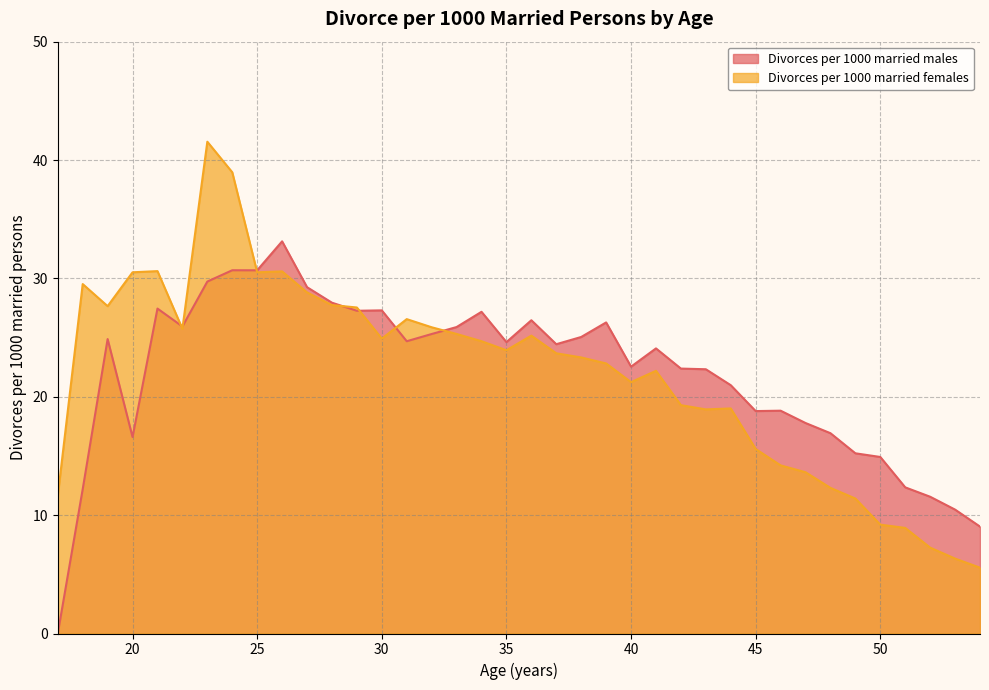

What is the difference between the highest and lowest values at 23?

11.8